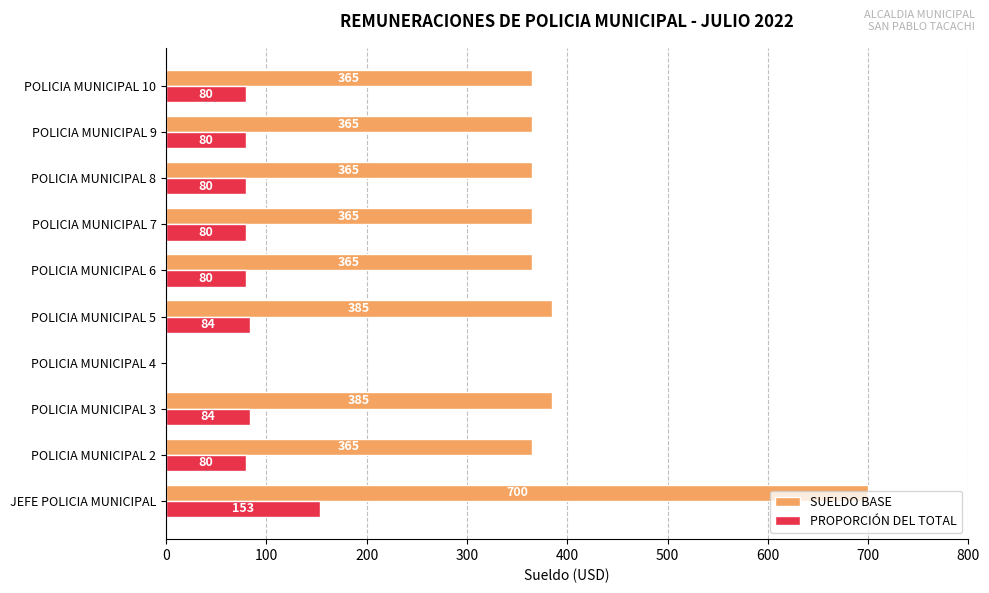

Which series has the largest range (max minus min)?

SUELDO BASE